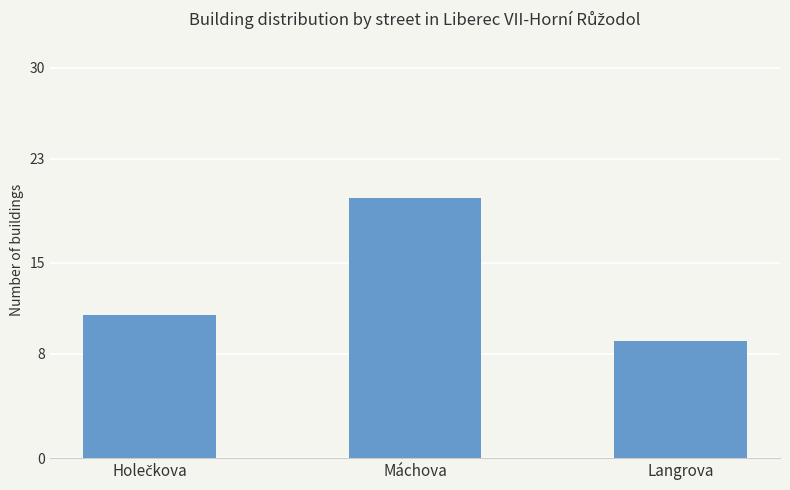

Reading left to right, what are all the values shown in this chart?

11	20	9